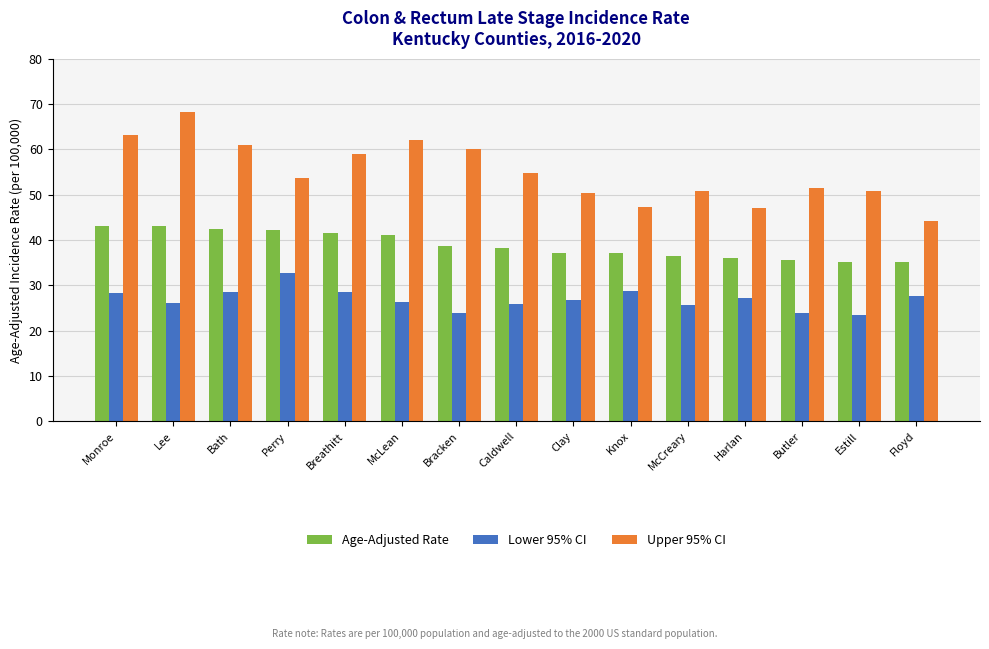

True or false: Lower 95% CI has a value of 25.6 at McCreary.

True